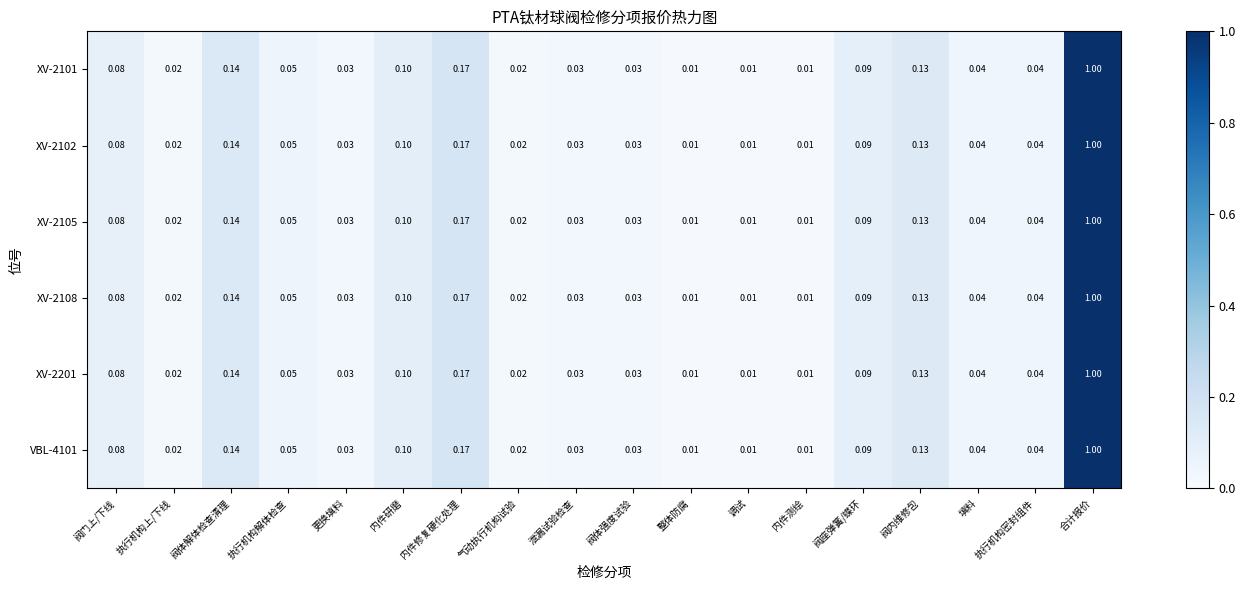

Which category has the highest value across all series?

合计报价